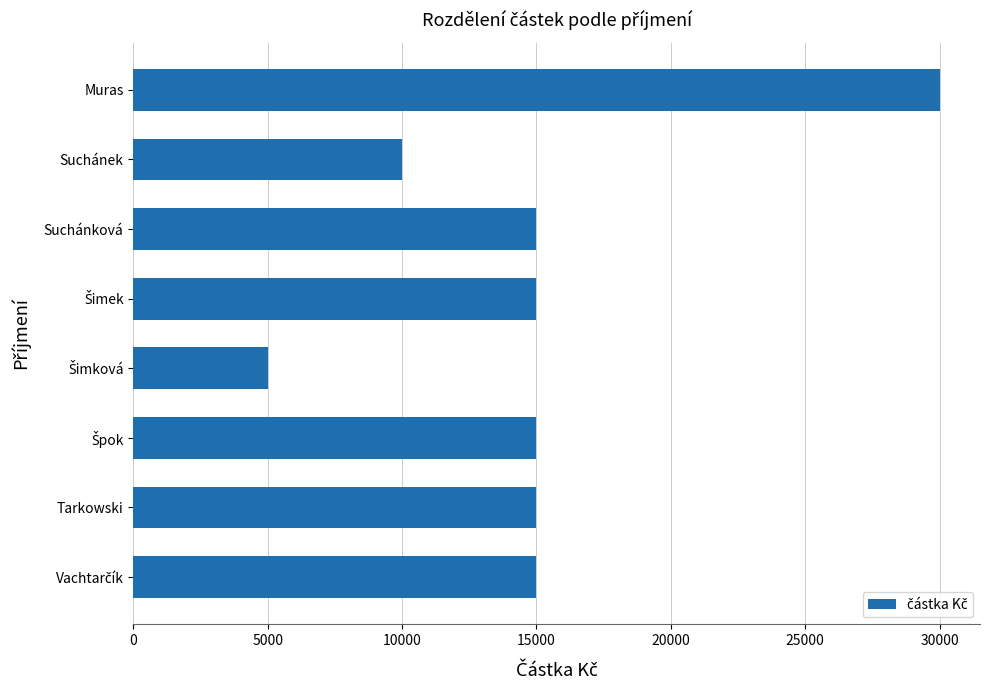

How many data points are less than 15000?

2